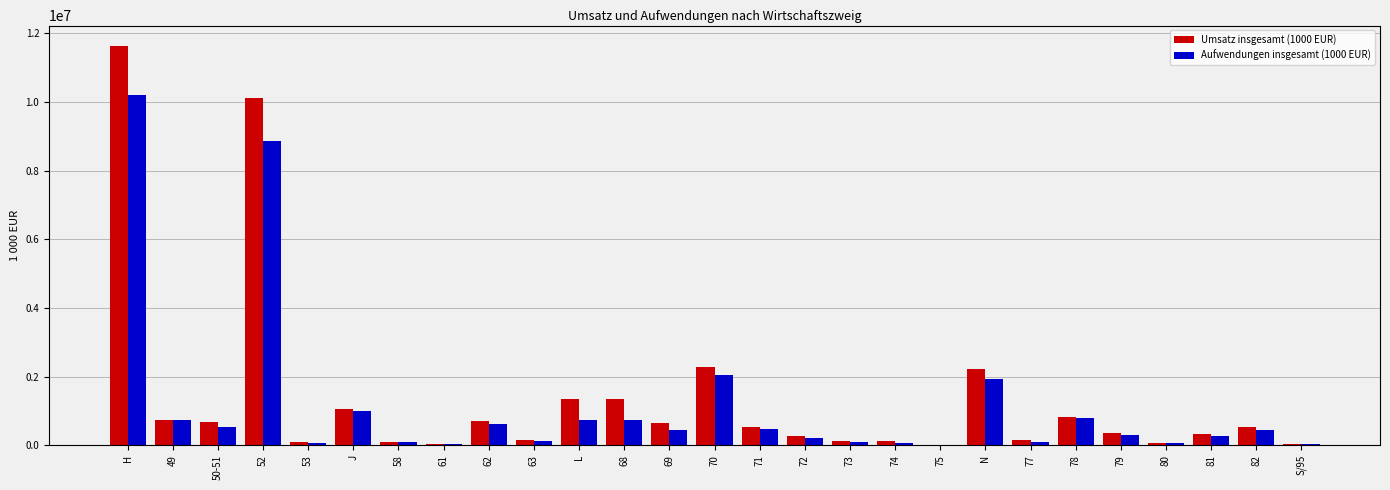

The Aufwendungen insgesamt (1000 EUR) series shows 8811 at 75. True or false?

True